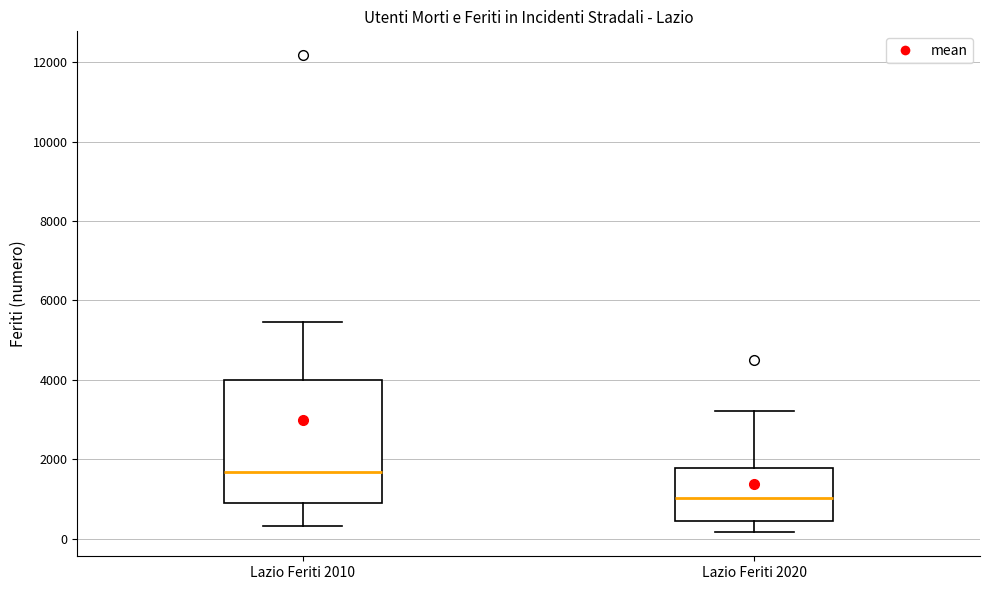

Reading left to right, read every box against the y-axis: the position of its median line, the range the box covers, and the ends of its whiskers. The values are not printed on the chart, so give them approximately, as read against the axis.

Lazio Feriti 2010: median 1600, box 1000 to 4000, whiskers 400 to 5400
Lazio Feriti 2020: median 1000, box 400 to 1800, whiskers 200 to 3200